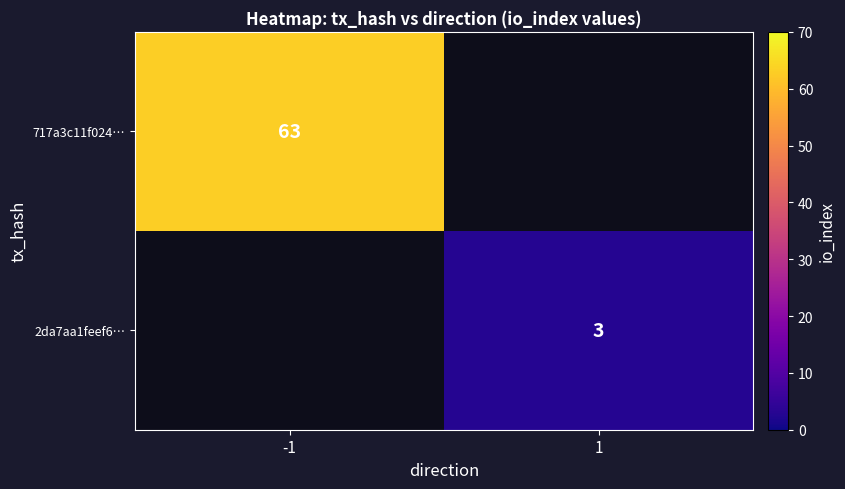

Is it true that 717a3c11f024… equals 97.6 at -1?

False